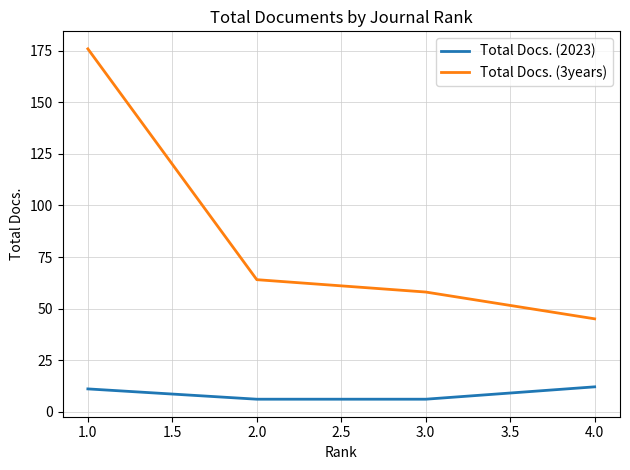

The value of Total Docs. (2023) at 4.0 is 12. True or false?

True